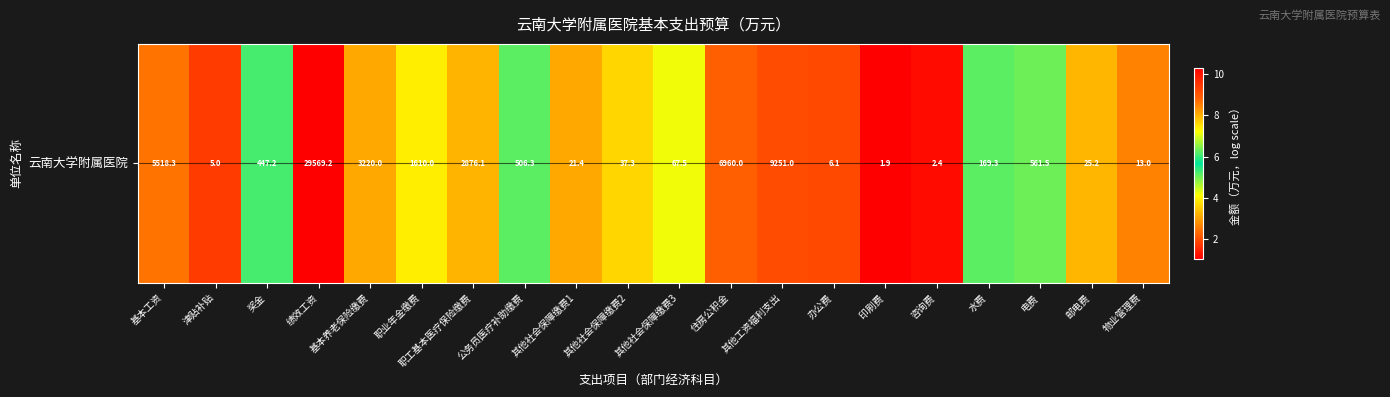

Reading left to right, transcribe all the data shown in this chart.

8.6	1.8	6.1	10.3	8.1	7.4	8.0	6.2	3.1	3.6	4.2	8.8	9.1	2.0	1.1	1.2	5.1	6.3	3.3	2.6